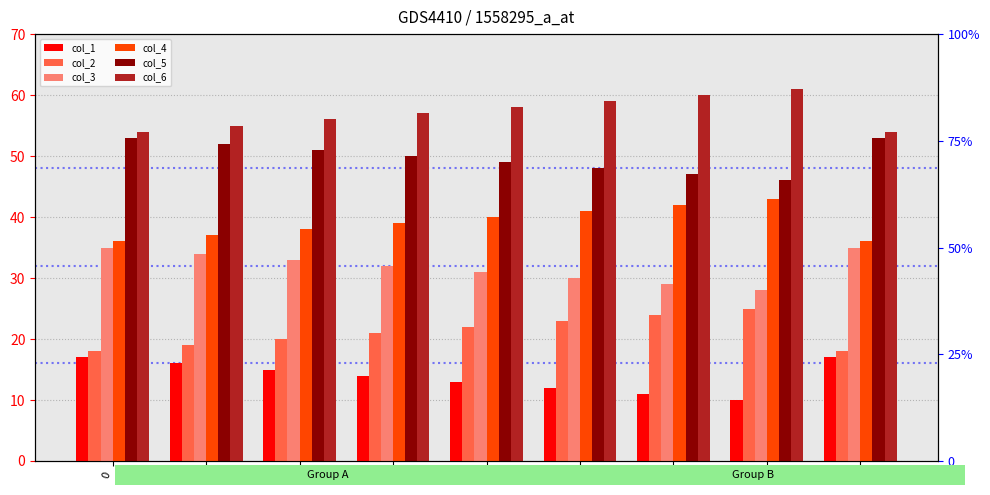

At how many categories does at least one series exceed 30?

9